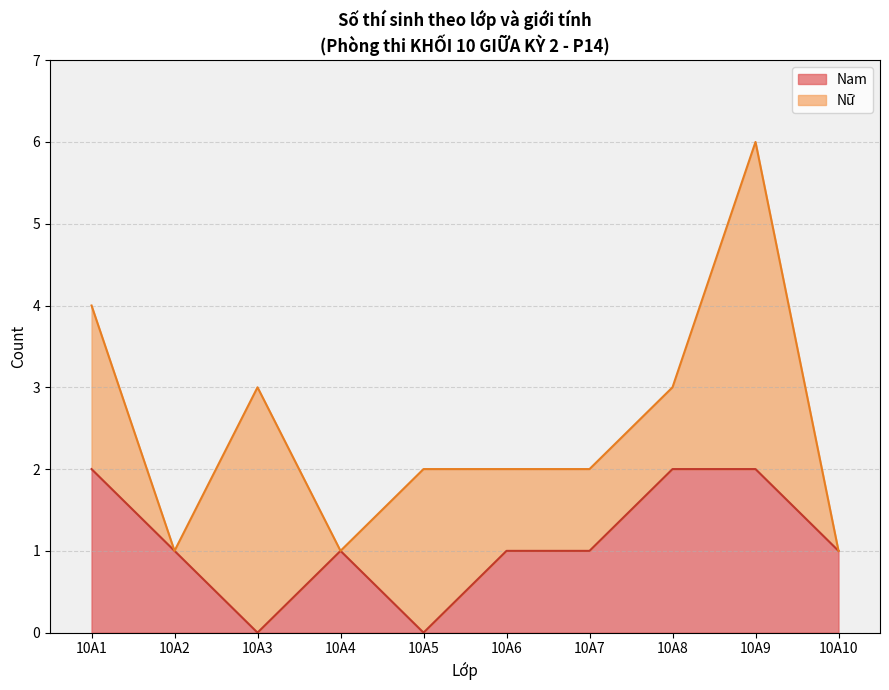

List the series in order of their peak value, highest first.

Nữ, Nam